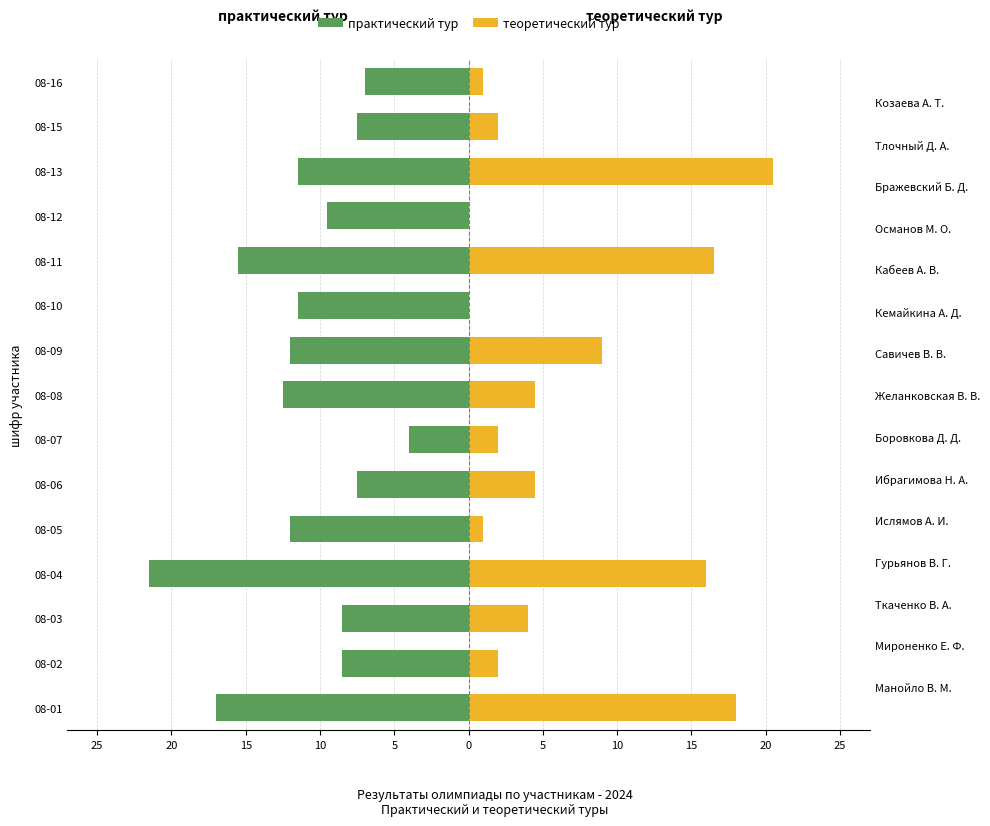

Reading left to right, what are all the values shown in this chart?

практический тур: -17.0	-8.5	-8.5	-21.5	-12.0	-7.5	-4.0	-12.5	-12.0	-11.5	-15.5	-9.5	-11.5	-7.5	-7.0
теоретический тур: 18.0	2.0	4.0	16.0	1.0	4.5	2.0	4.5	9.0	0.0	16.5	0.0	20.5	2.0	1.0